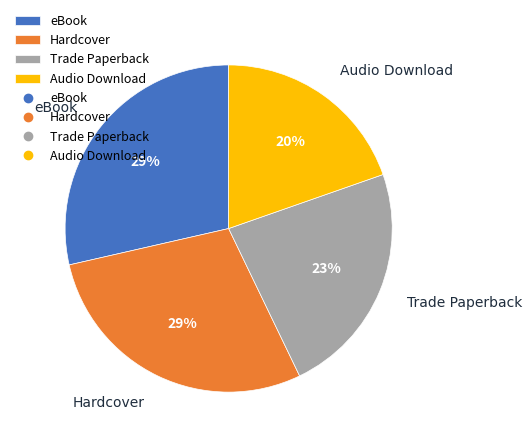

What is the ratio of the value at Audio Download to the value at eBook?

0.7